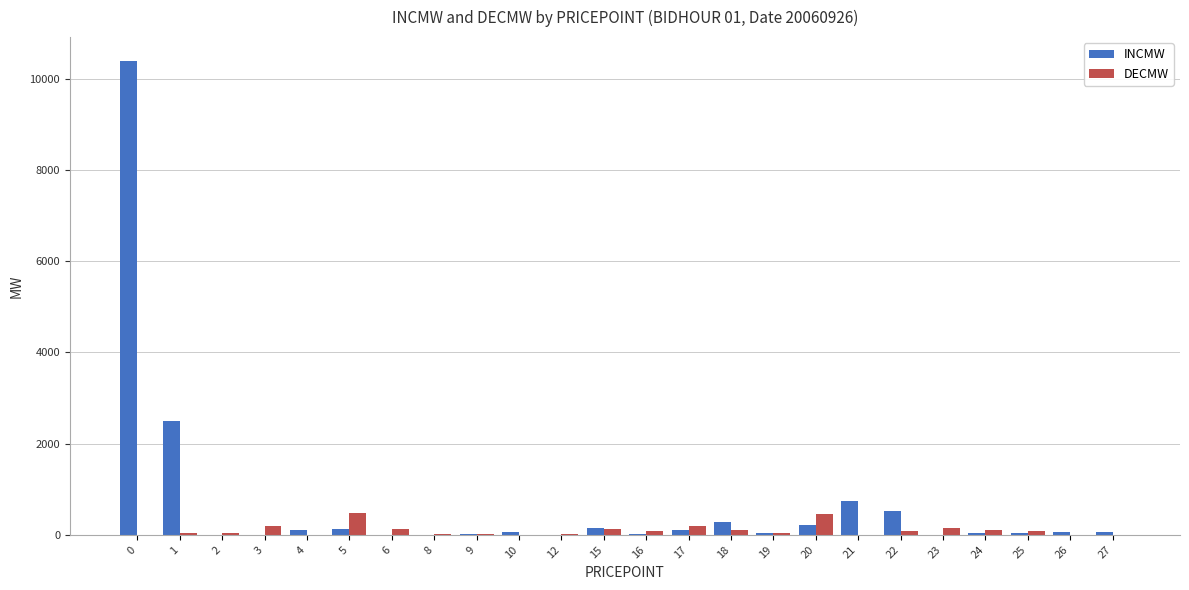

Which series has the widest spread of values?

INCMW